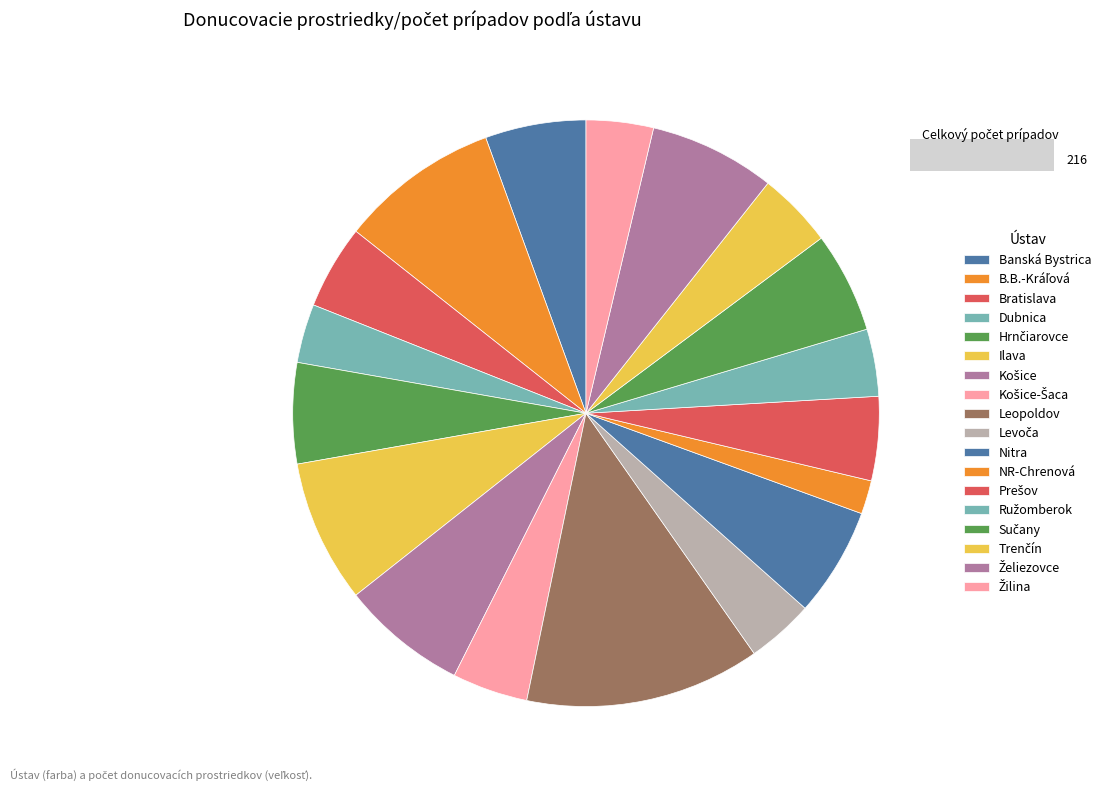

Is the sum of Banská Bystrica and Nitra greater than half?

No